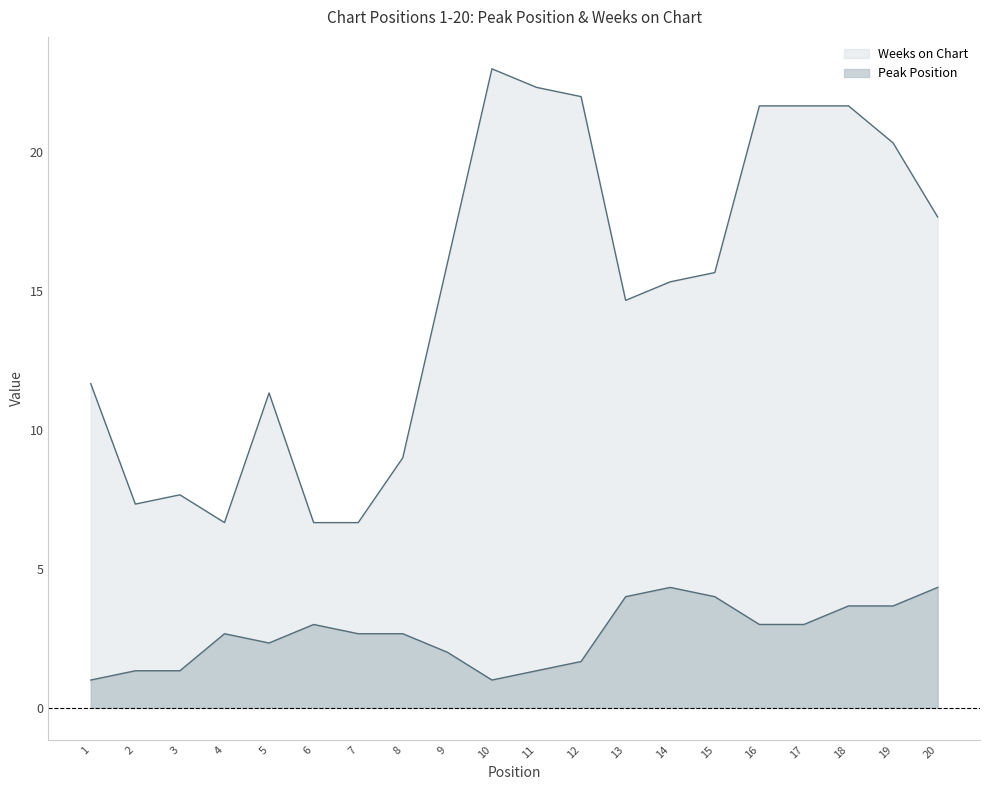

True or false: Peak Position has more than 0 points higher than both neighbors.

True